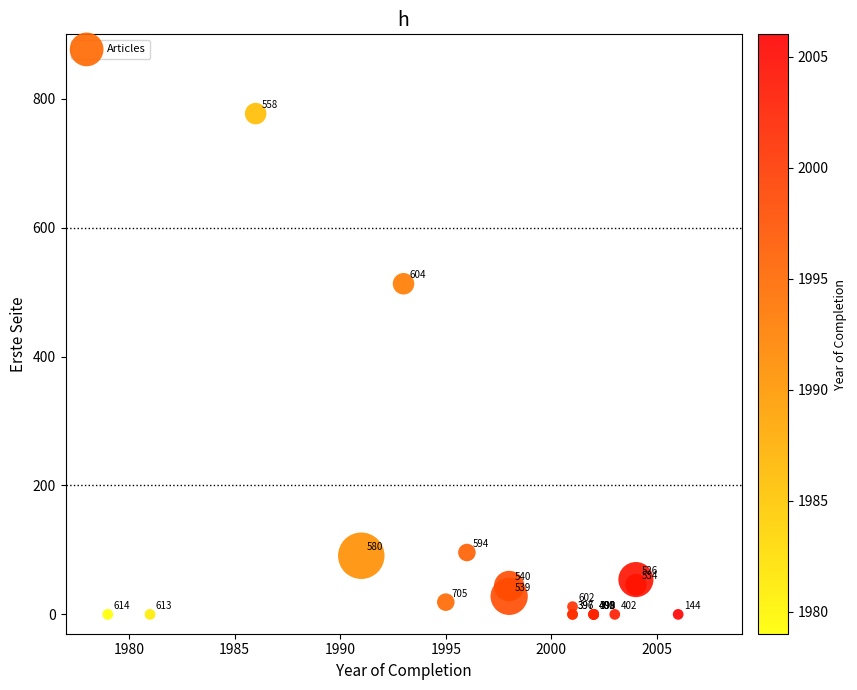

What Y value in the scatter plot is closest to 388?

513